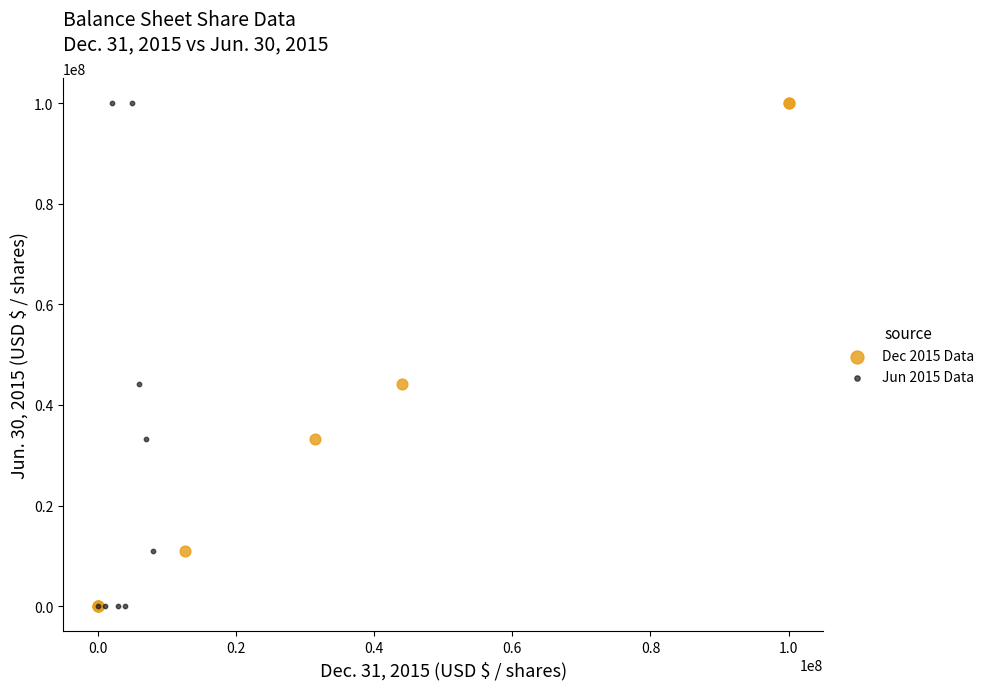

What are all the series names shown in the legend?

Dec 2015 Data, Jun 2015 Data